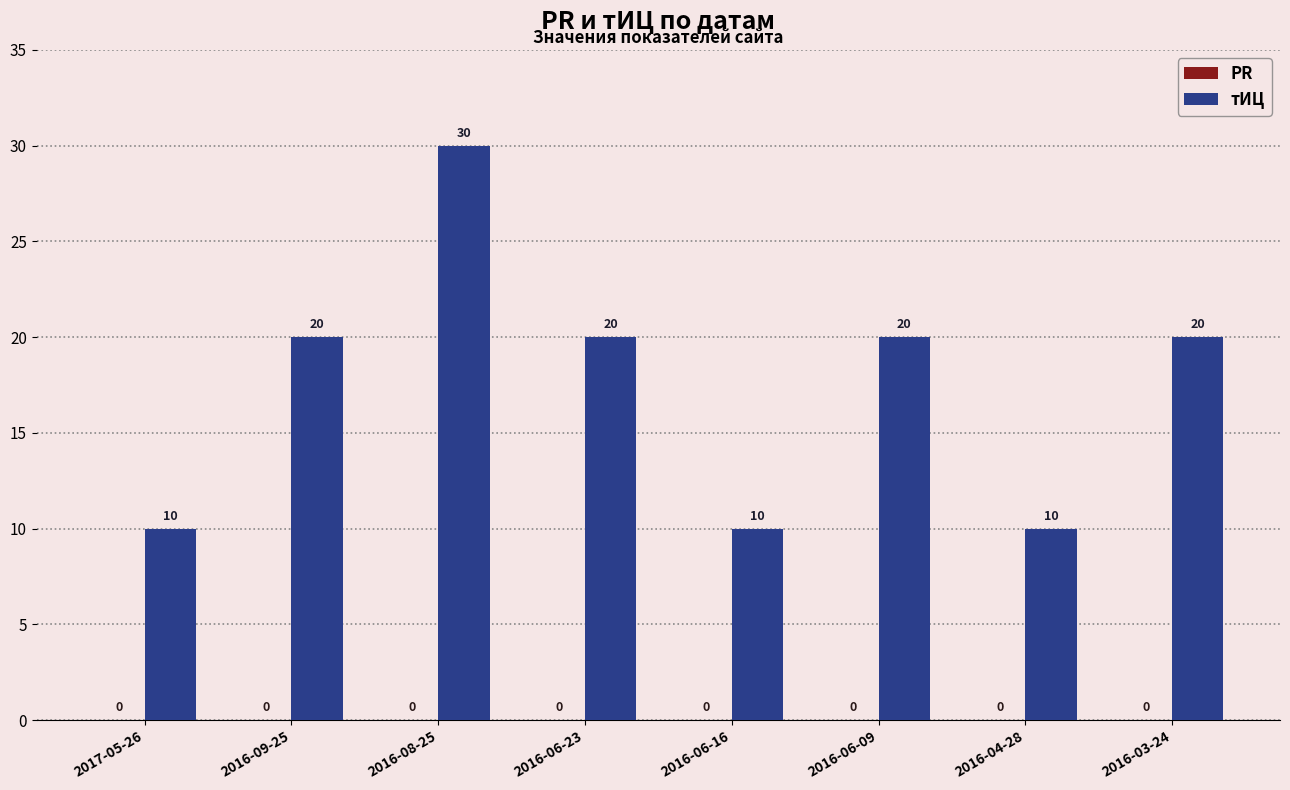

Which has a higher value, 2016-04-28 or 2016-06-09?

2016-06-09